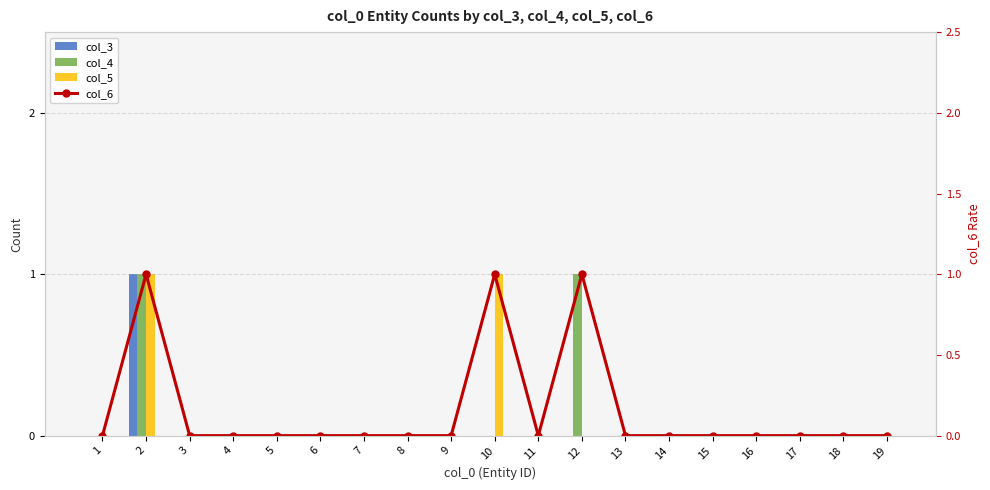

At 15, list the series in order from smallest to largest.

col_3, col_4, col_5, col_6